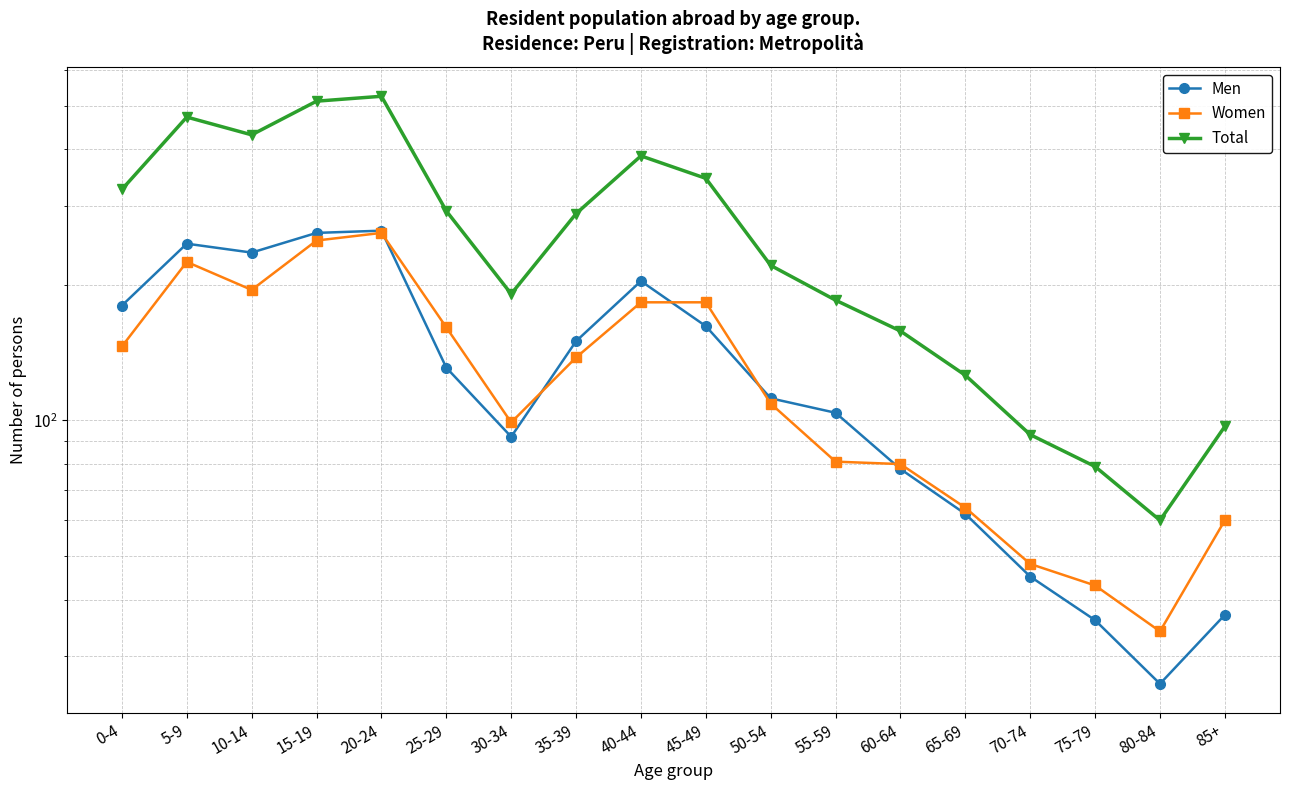

At which category does Total reach its first local peak?

5-9